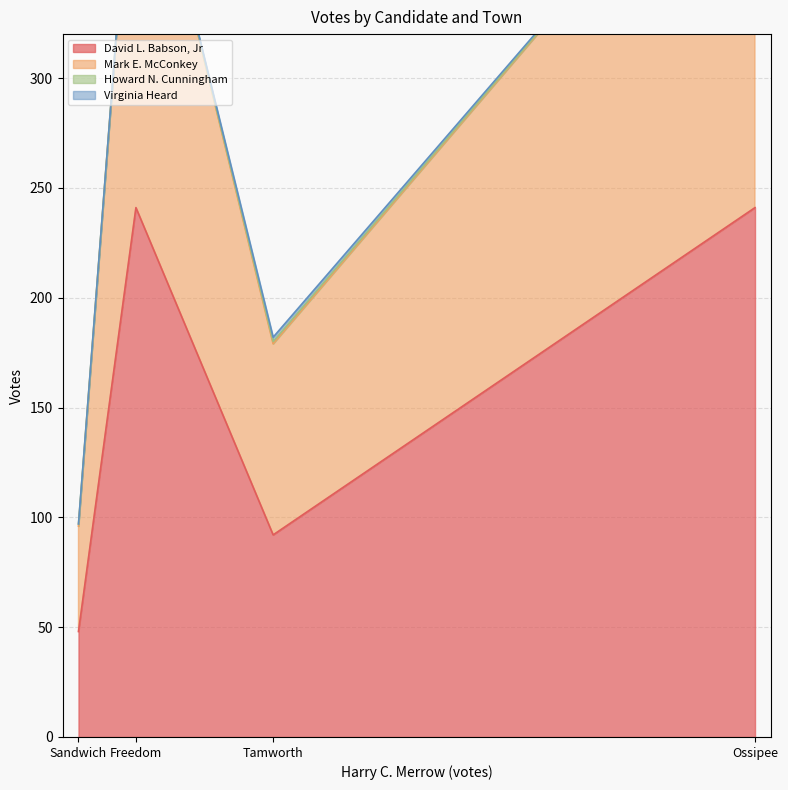

What is the minimum value for David L. Babson, Jr?

48